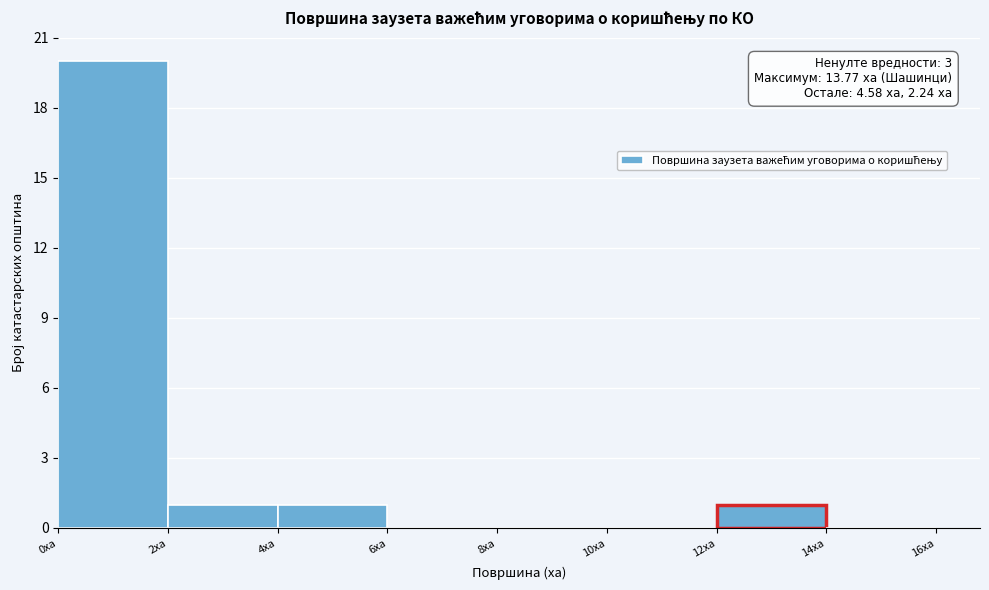

Over which range of the x-axis is the bar tallest?

0 to 2